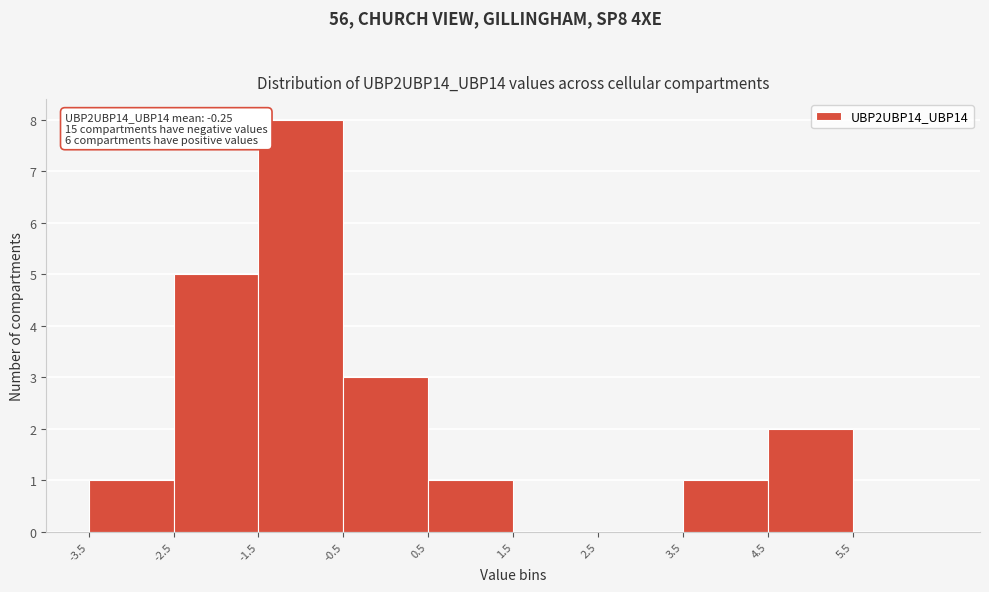

Which range on the x-axis has the tallest bar?

-1.5 to -0.5